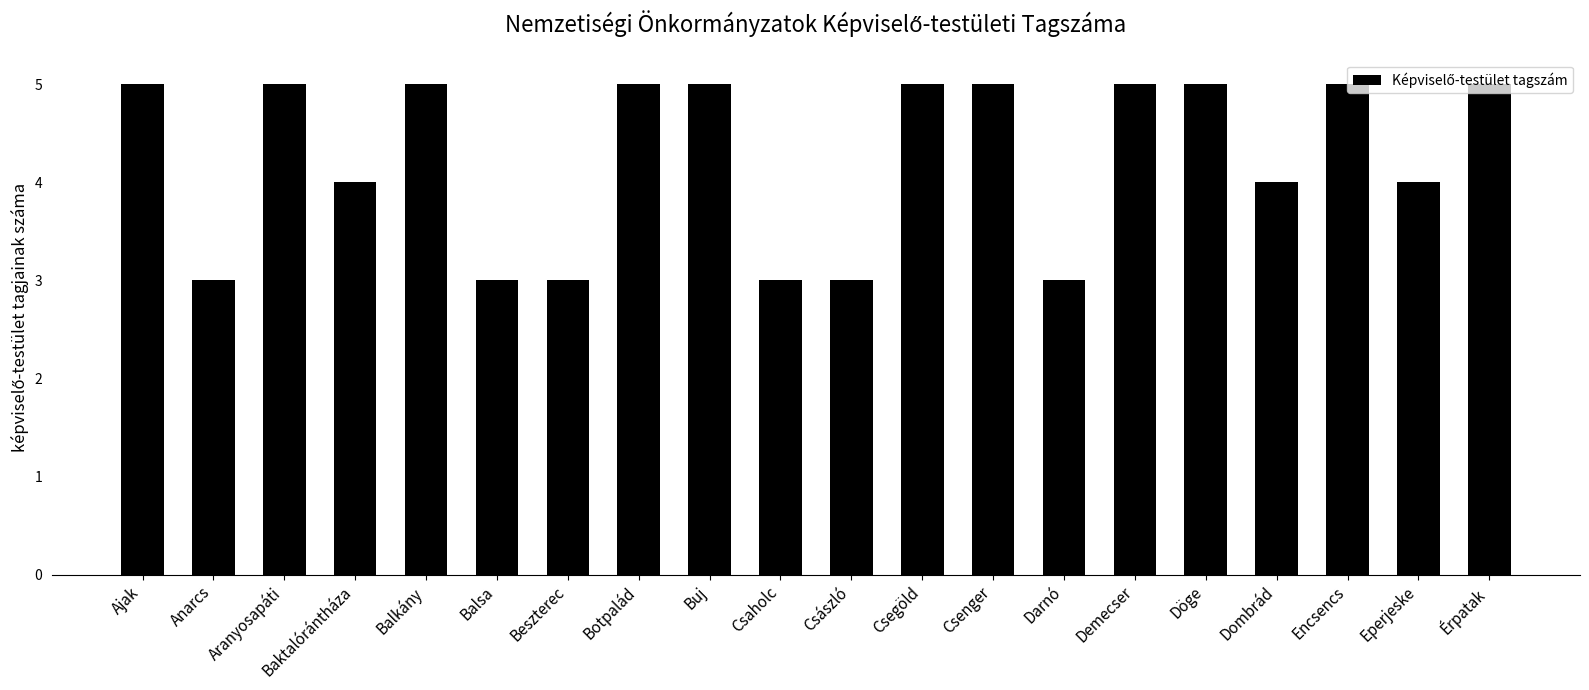

What is the label of the 19th bar from the left?

Eperjeske